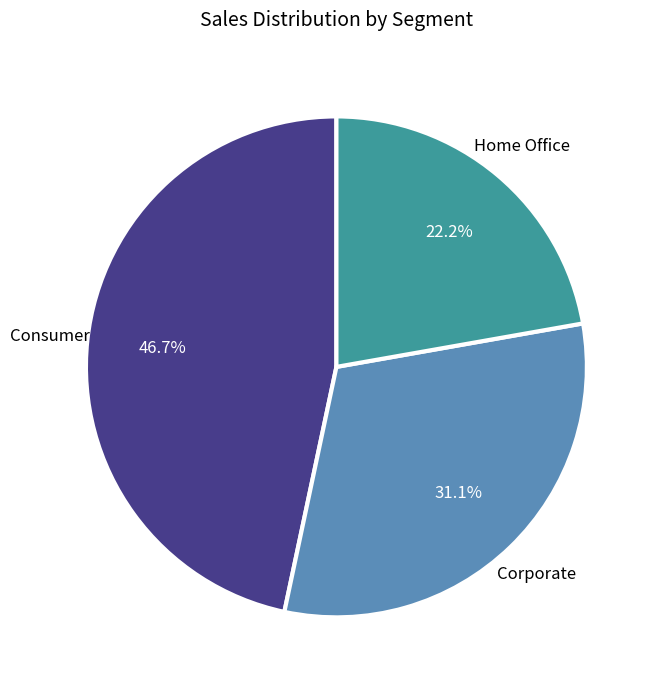

Does any single category account for the majority?

No